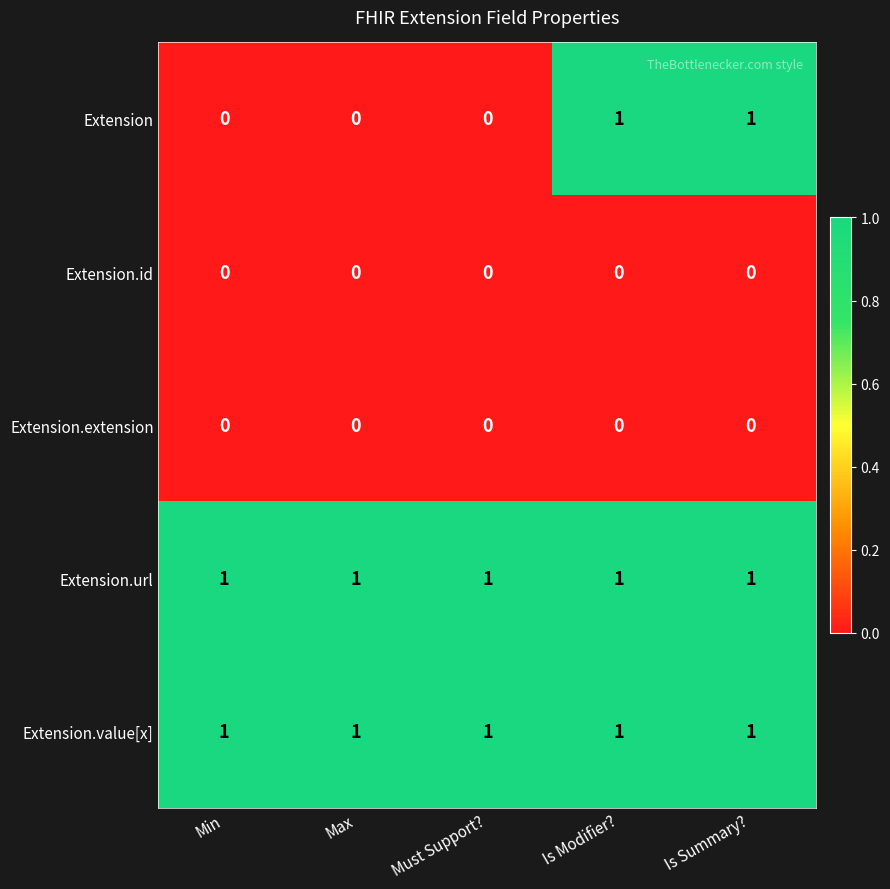

Which series has the widest spread of values?

Extension